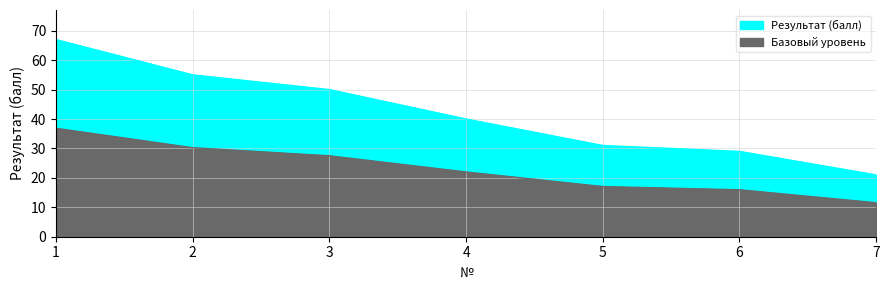

What is the sum of all values?

293